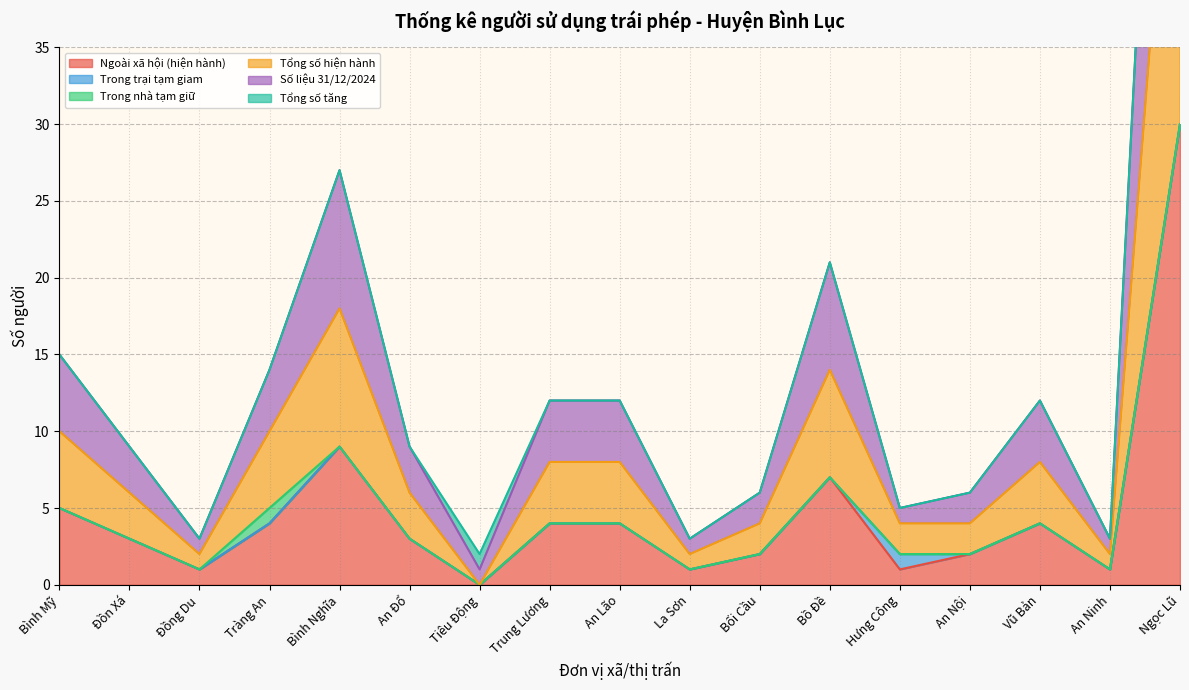

What position from the right is An Lão?

9